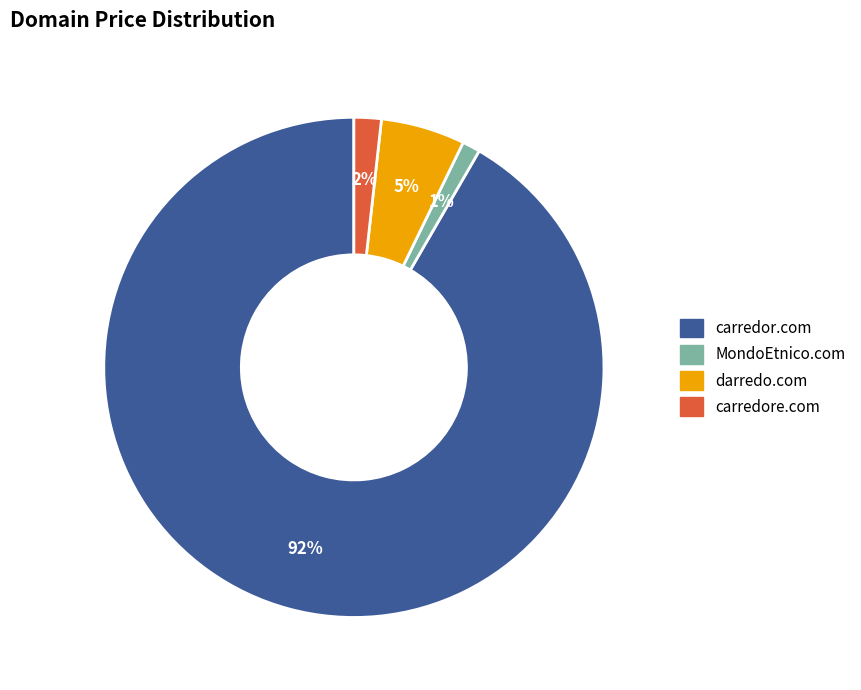

Combined, do carredor.com and MondoEtnico.com account for over 50%?

Yes